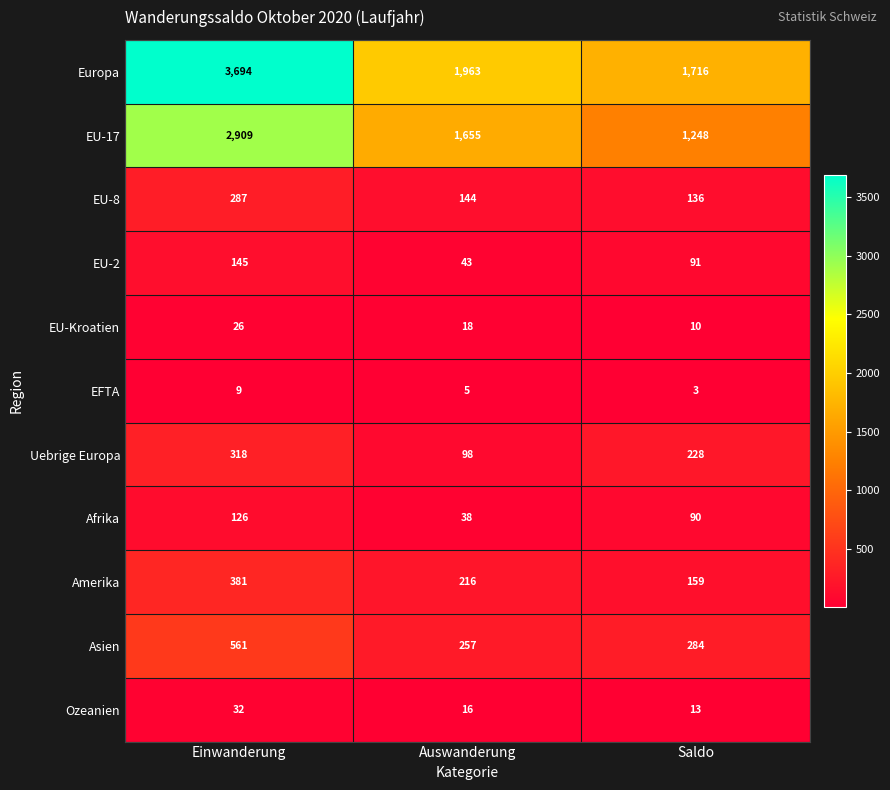

What is the difference between the maximum and minimum values in the Asien series?

304